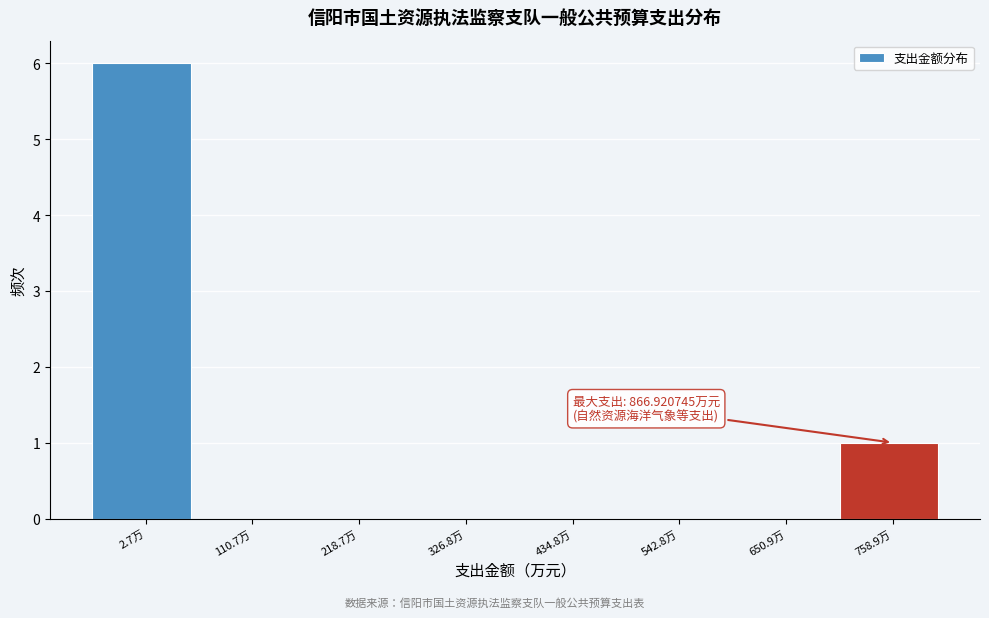

Reading left to right, what are all the values shown in this chart?

2.7万=6	110.7万=0	218.7万=0	326.8万=0	434.8万=0	542.8万=0	650.9万=0	758.9万=1